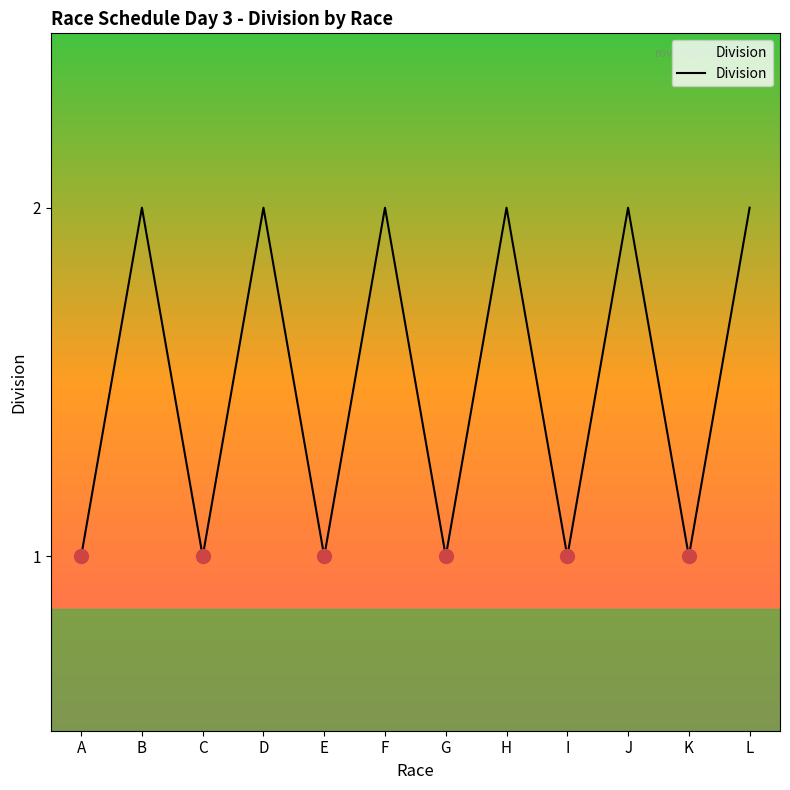

The value at K is 1. True or false?

True